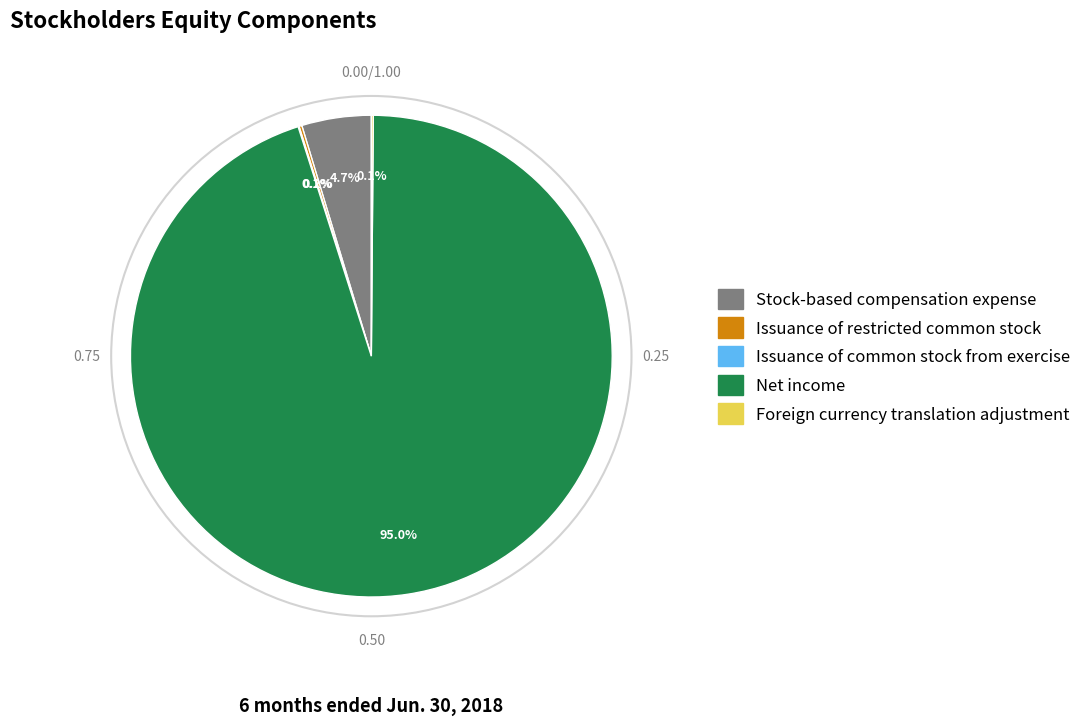

What is the largest slice in the pie chart?

Net income